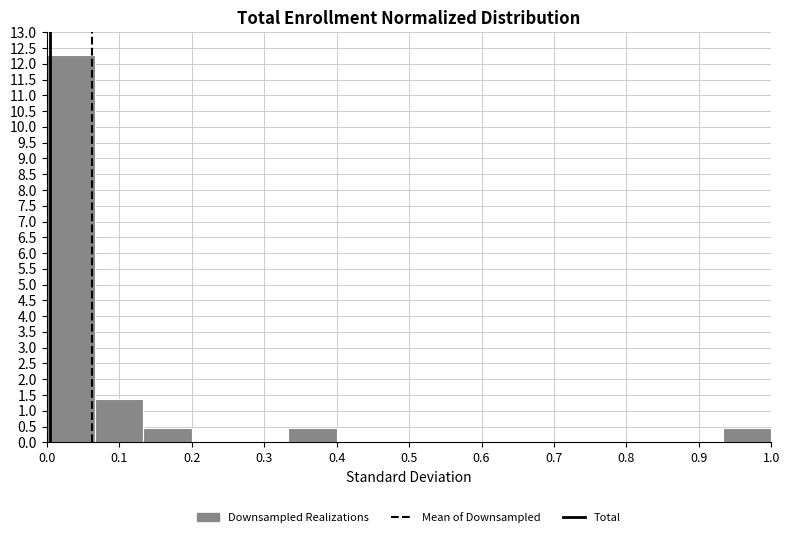

Reading left to right, transcribe this chart: for each bar, give the range it covers on the x-axis and its height. Neither the bar edges nor the heights are printed on the chart, so give them approximately, as read against the axes.

0.00 to 0.07: 12.25
0.07 to 0.13: 1.35
0.13 to 0.20: 0.45
0.20 to 0.27: 0
0.27 to 0.33: 0
0.33 to 0.40: 0.45
0.40 to 0.47: 0
0.47 to 0.53: 0
0.53 to 0.60: 0
0.60 to 0.67: 0
0.67 to 0.73: 0
0.73 to 0.80: 0
0.80 to 0.87: 0
0.87 to 0.93: 0
0.93 to 1.00: 0.45